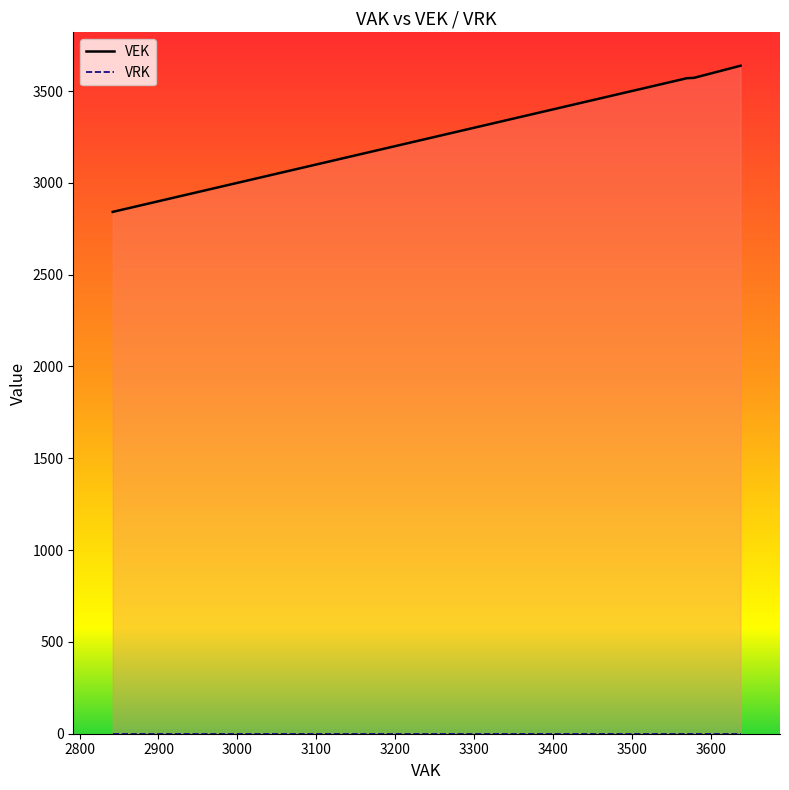

List the series in order of their overall mean, lowest first.

VRK, VEK